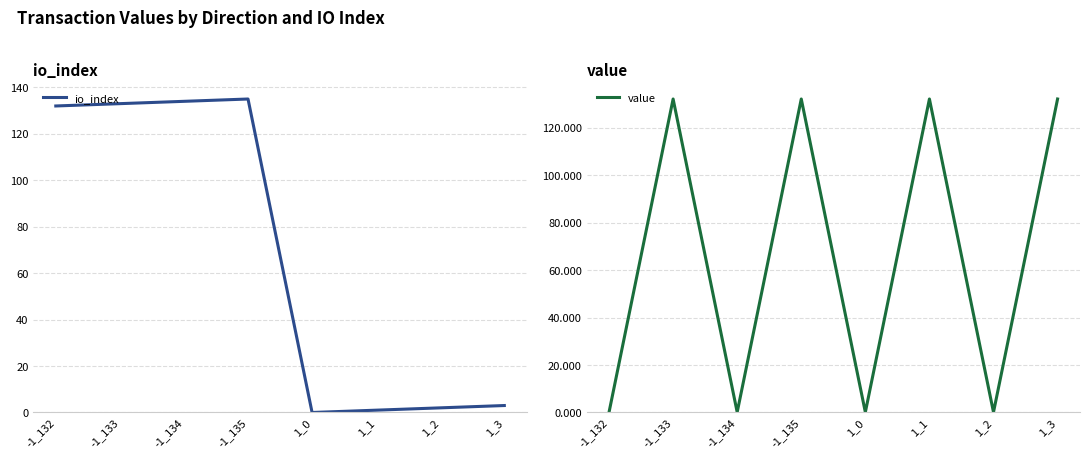

Does the chart have visible grid lines?

Yes